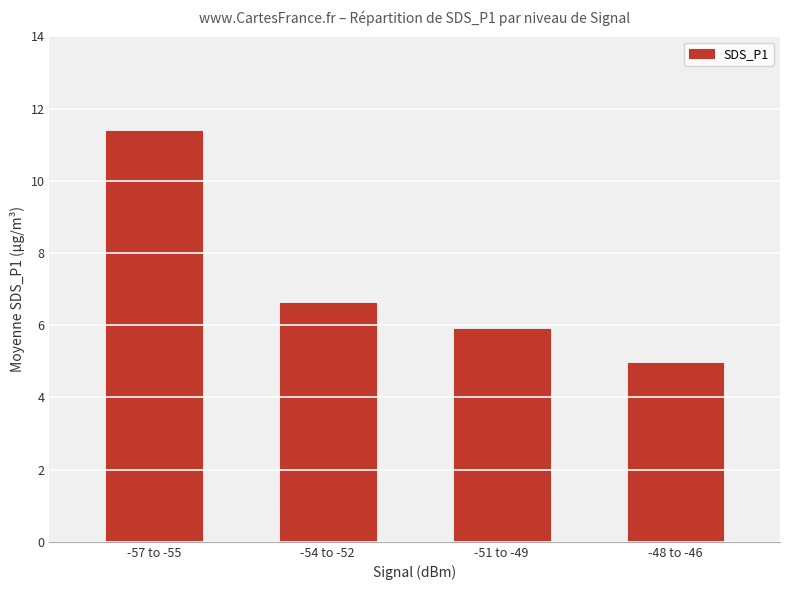

Which category has the highest value across all series?

-57 to -55